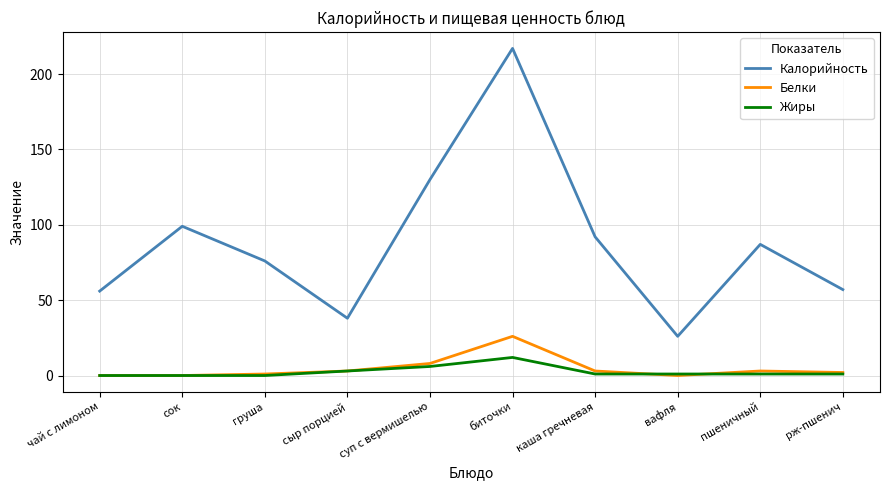

The value of Жиры at чай с лимоном is 0. True or false?

True